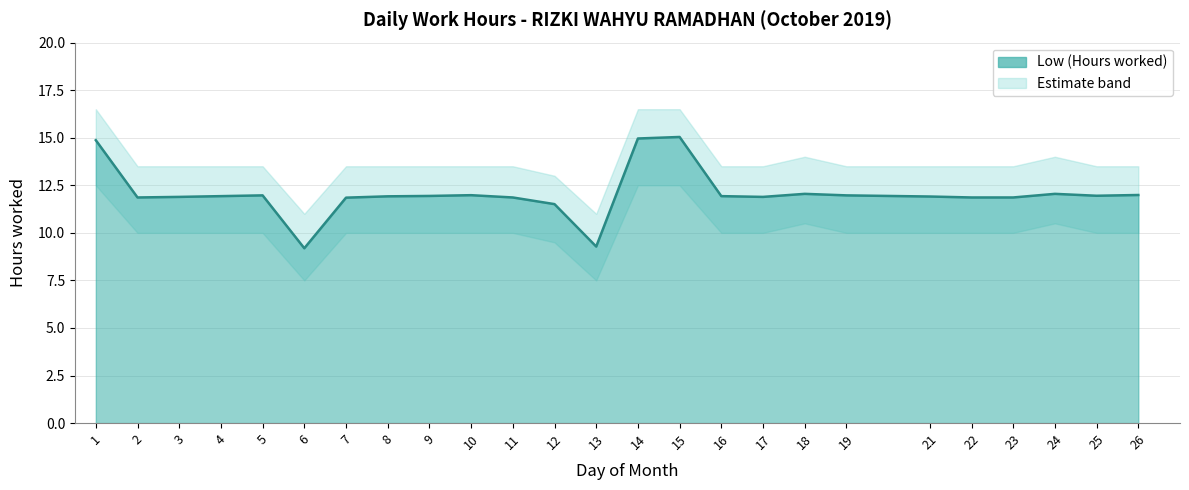

Is it true that Upper Band equals 8.7 at 25?

False